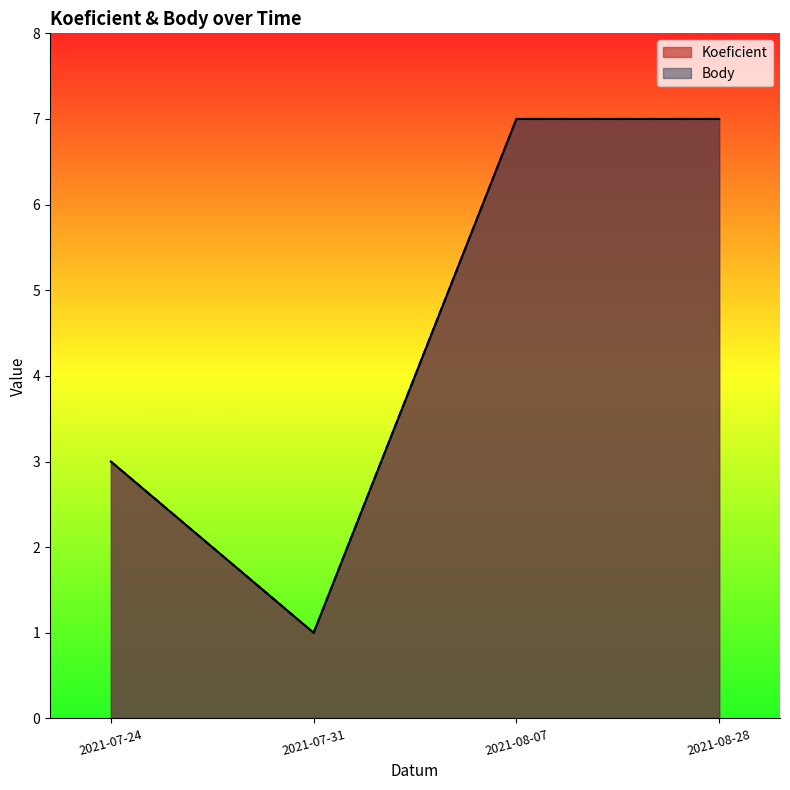

Is the value of Koeficient at 2021-08-07 greater than the value of Body at 2021-08-28?

No